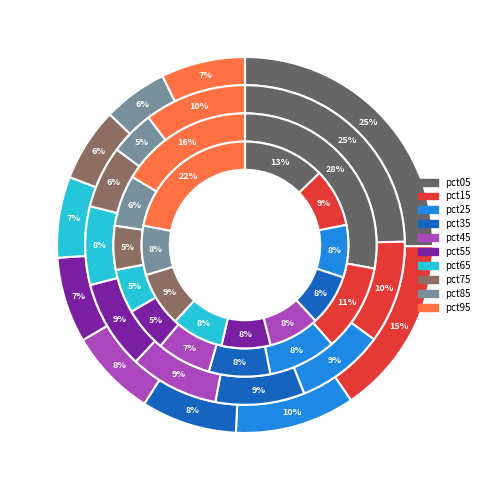

True or false: pct05 accounts for 25% of the total.

True